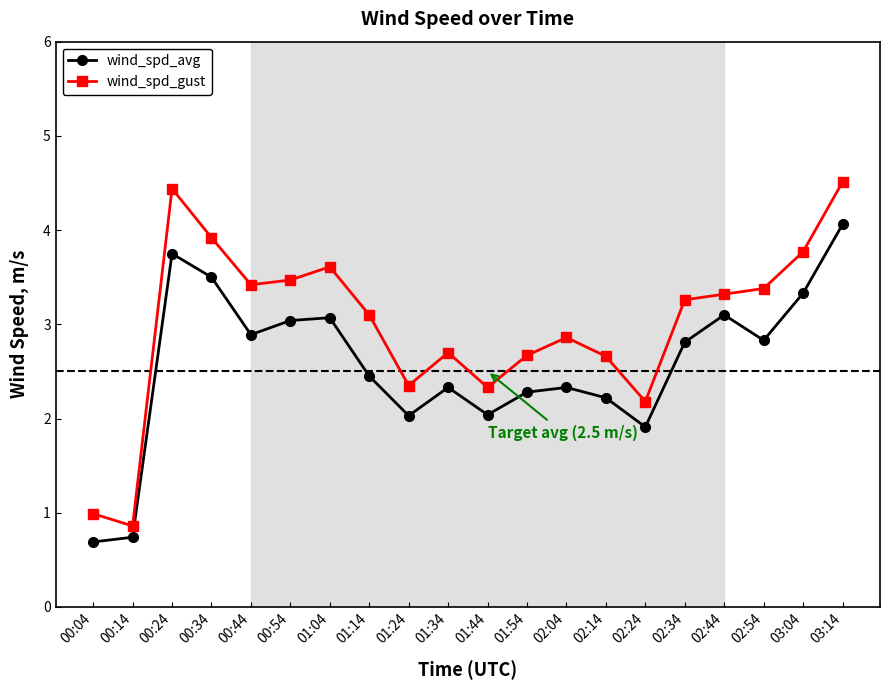

True or false: wind_spd_avg has more than 2 points higher than both neighbors.

True